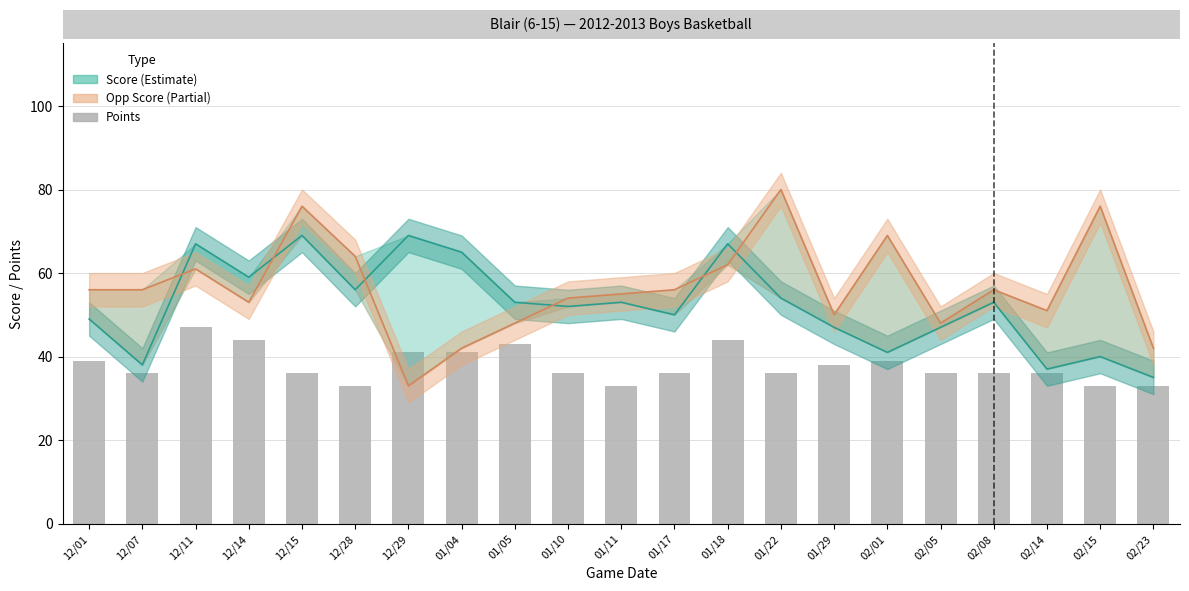

The chart shows a value of 67 at 12/01. True or false?

False